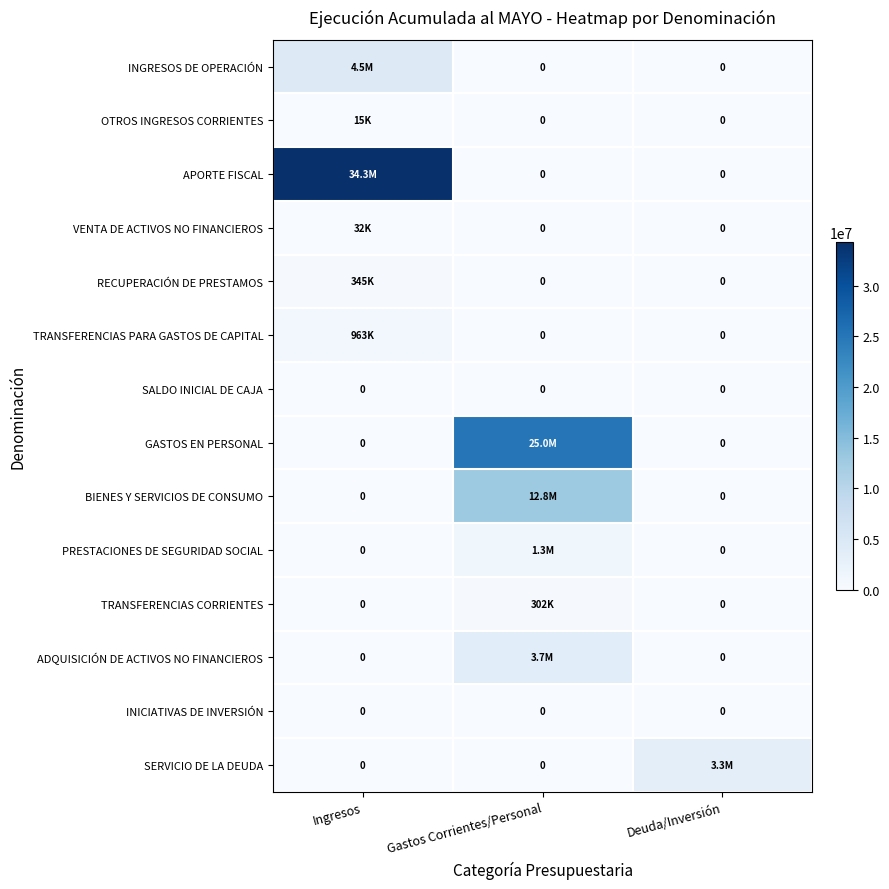

Is it true that INICIATIVAS DE INVERSIÓN equals 0 at Ingresos?

True